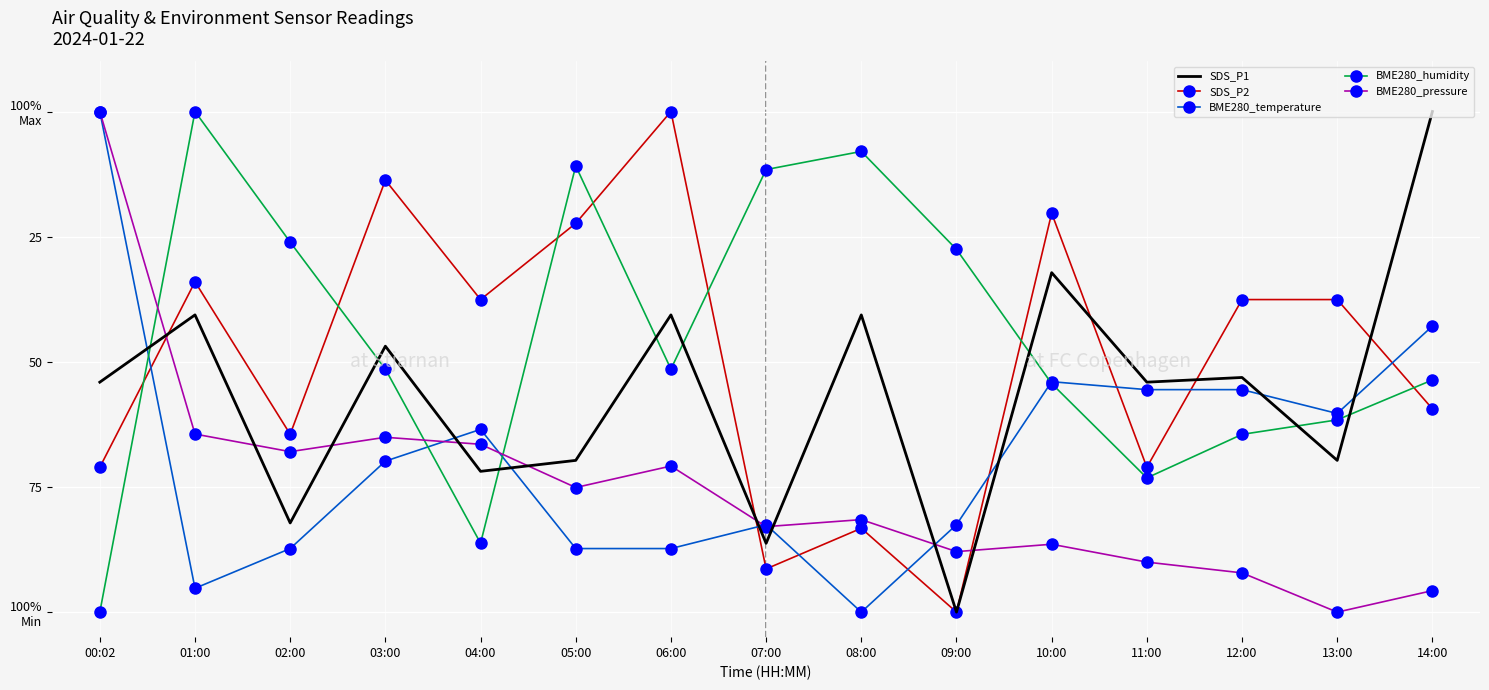

How many distinct data groups are displayed?

5